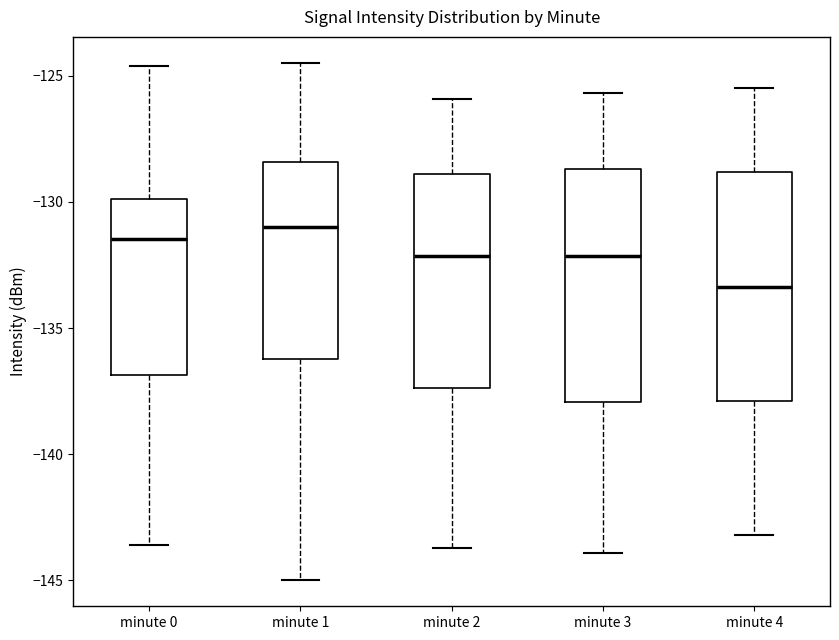

Where is the lower edge of the box for minute 3 on the y-axis? The values are not printed on the chart, so give them approximately, as read against the axis.

-138.0